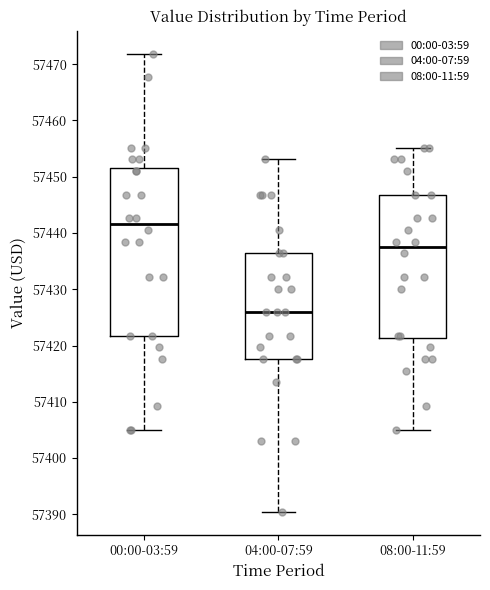

Reading left to right, read every box against the y-axis: the position of its median line, the range the box covers, and the ends of its whiskers. The values are not printed on the chart, so give them approximately, as read against the axis.

00:00-03:59: median 57442, box 57422 to 57452, whiskers 57405 to 57472
04:00-07:59: median 57426, box 57418 to 57436, whiskers 57390 to 57453
08:00-11:59: median 57437, box 57421 to 57447, whiskers 57405 to 57455